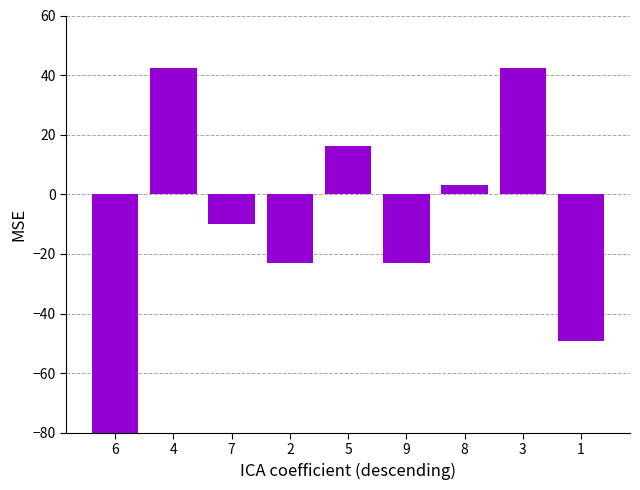

What is the change in value from 4 to 2?

-65.5